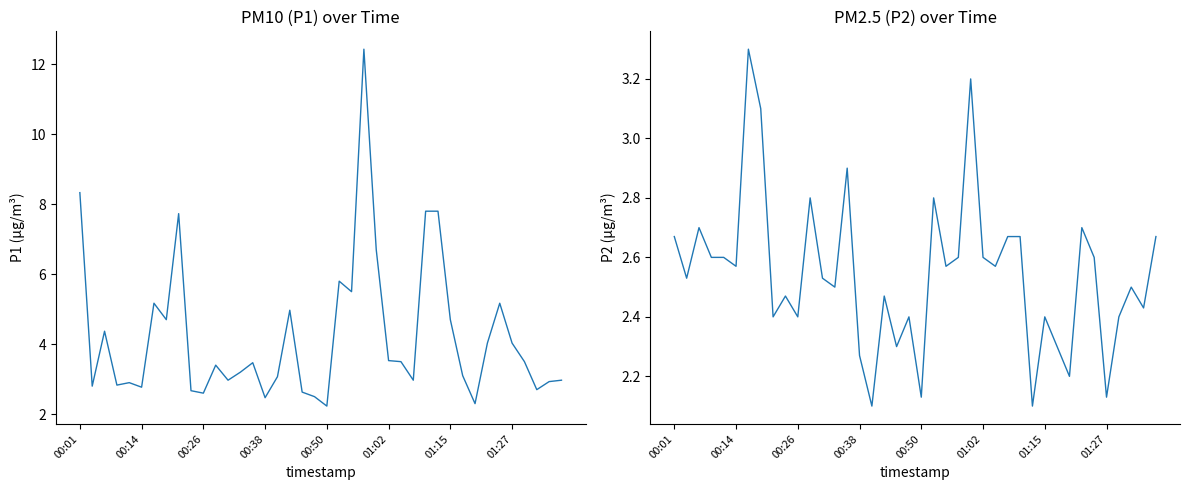

True or false: P2 and P1 cross at least once.

False